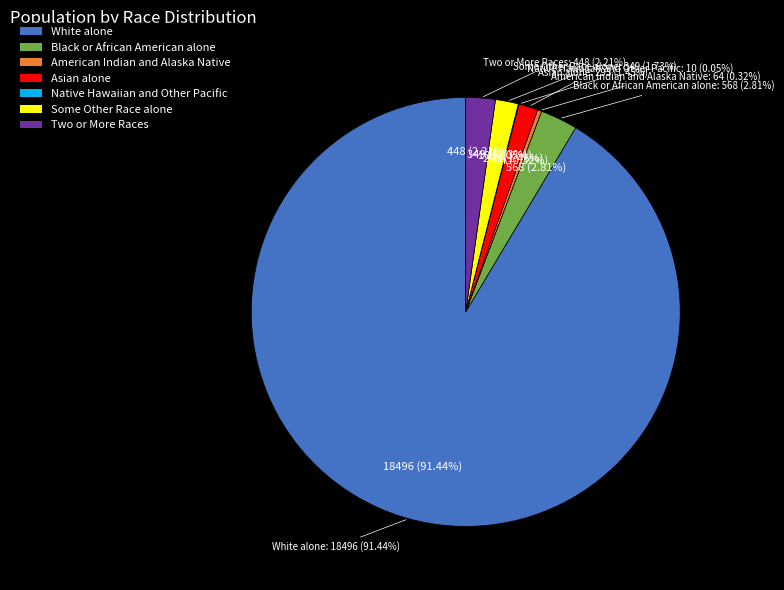

Does any single category account for the majority?

Yes